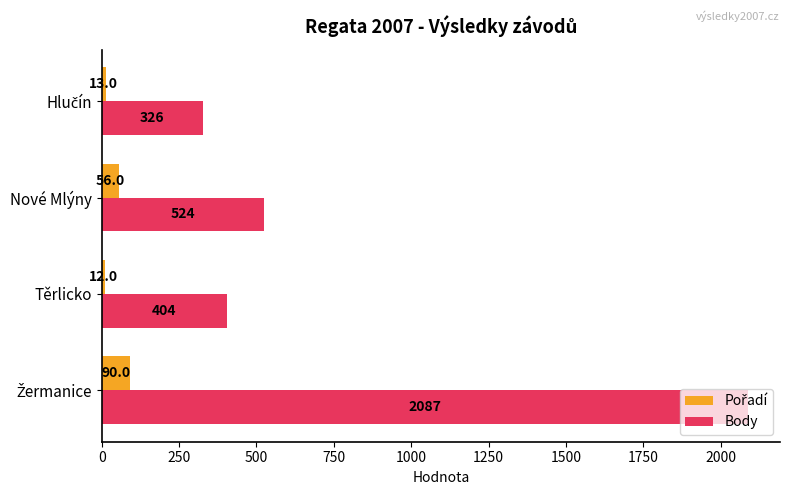

Which series has the widest spread of values?

Body